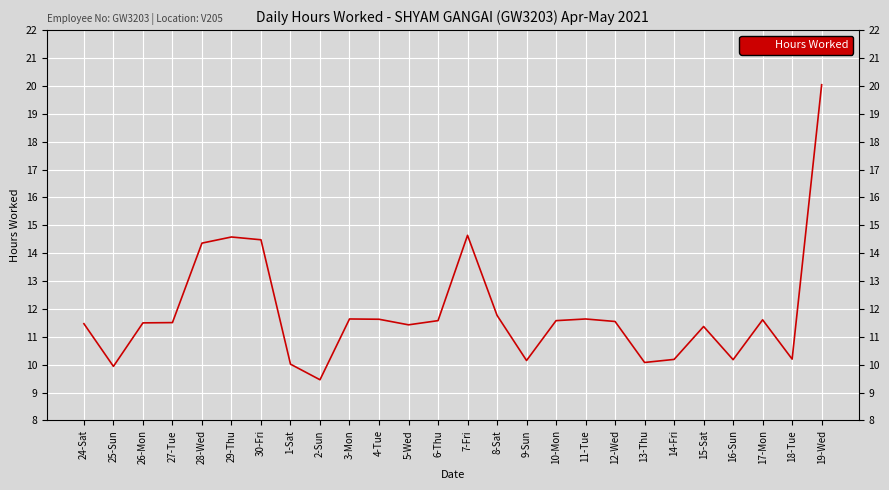

What position from the right is 24-Sat?

26